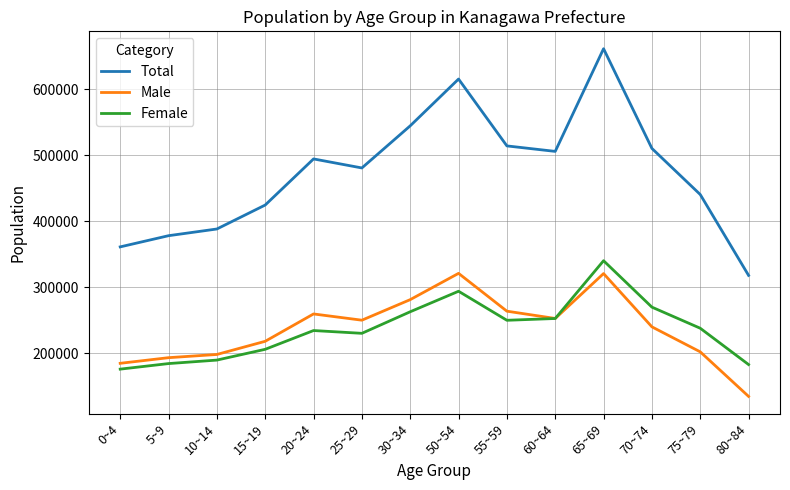

Is the value of Male at 15~19 greater than the value of Female at 55~59?

No